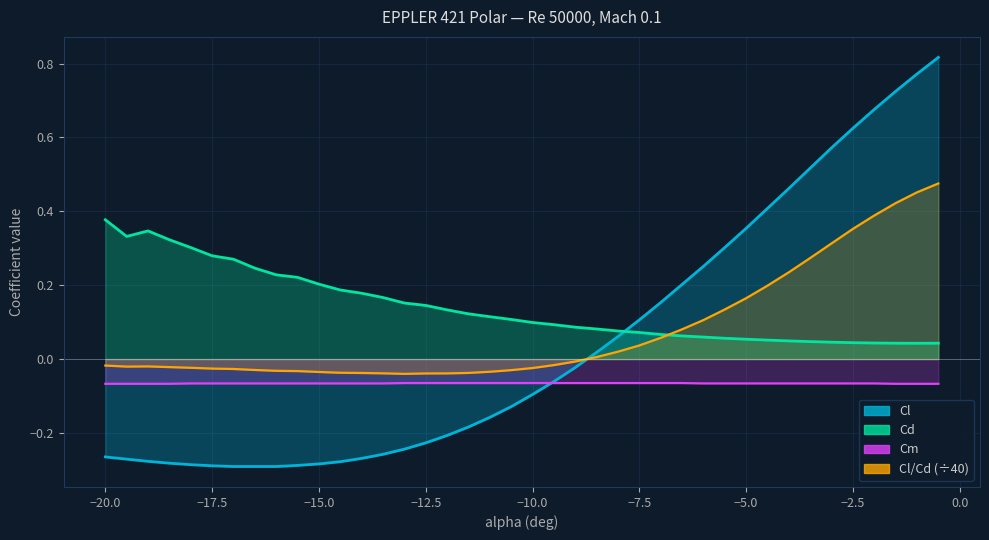

True or false: Cl has more than 1 points higher than both neighbors.

False